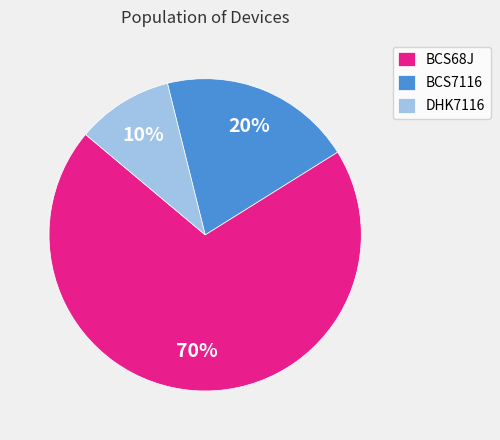

True or false: BCS68J accounts for 77% of the total.

False